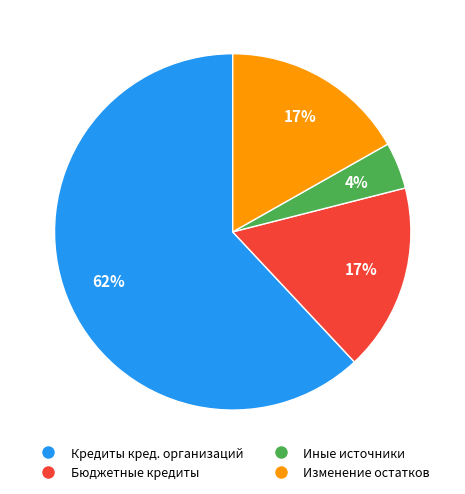

Count the number of slices in the pie.

4